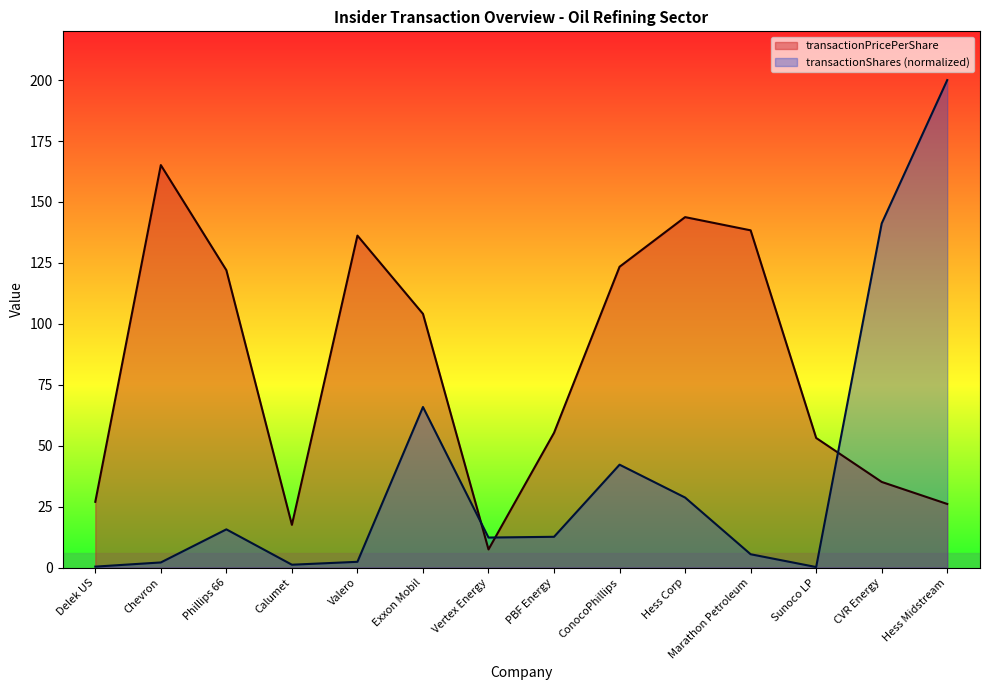

Is the value of transactionPricePerShare at Calumet greater than the value of transactionShares at Valero?

Yes